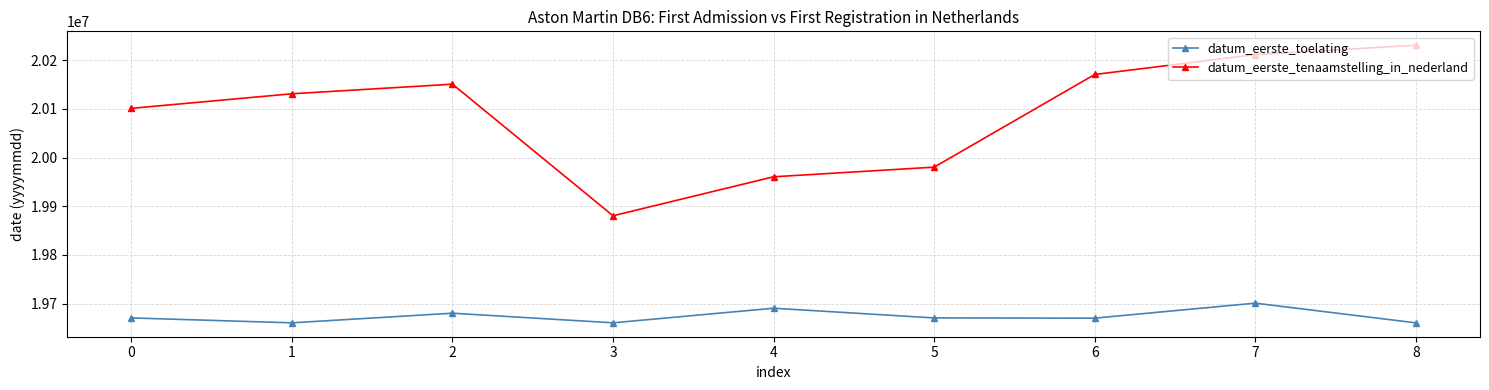

How many data points does each series have?

9